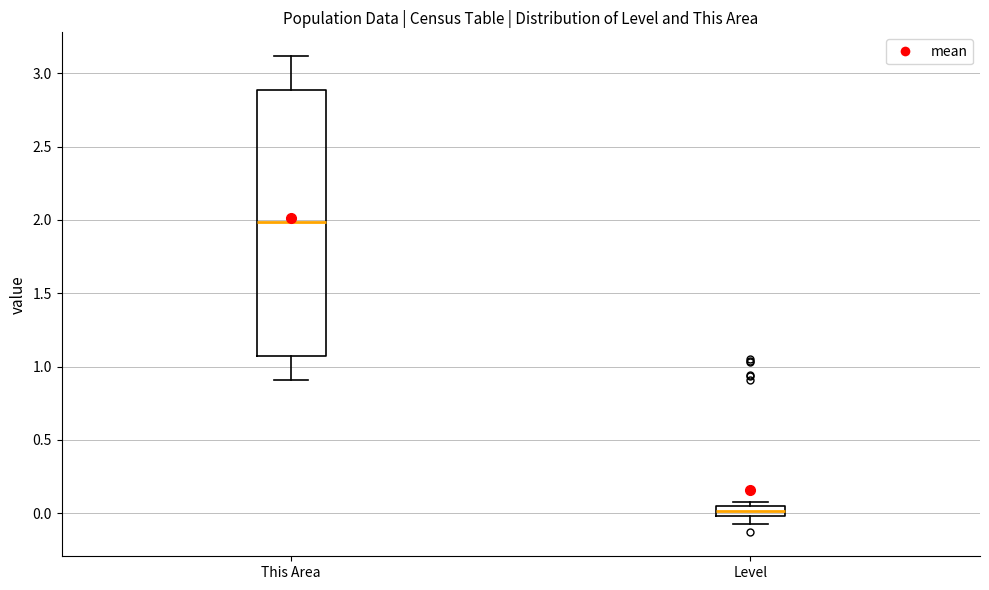

Which box's median line is the lowest?

Level